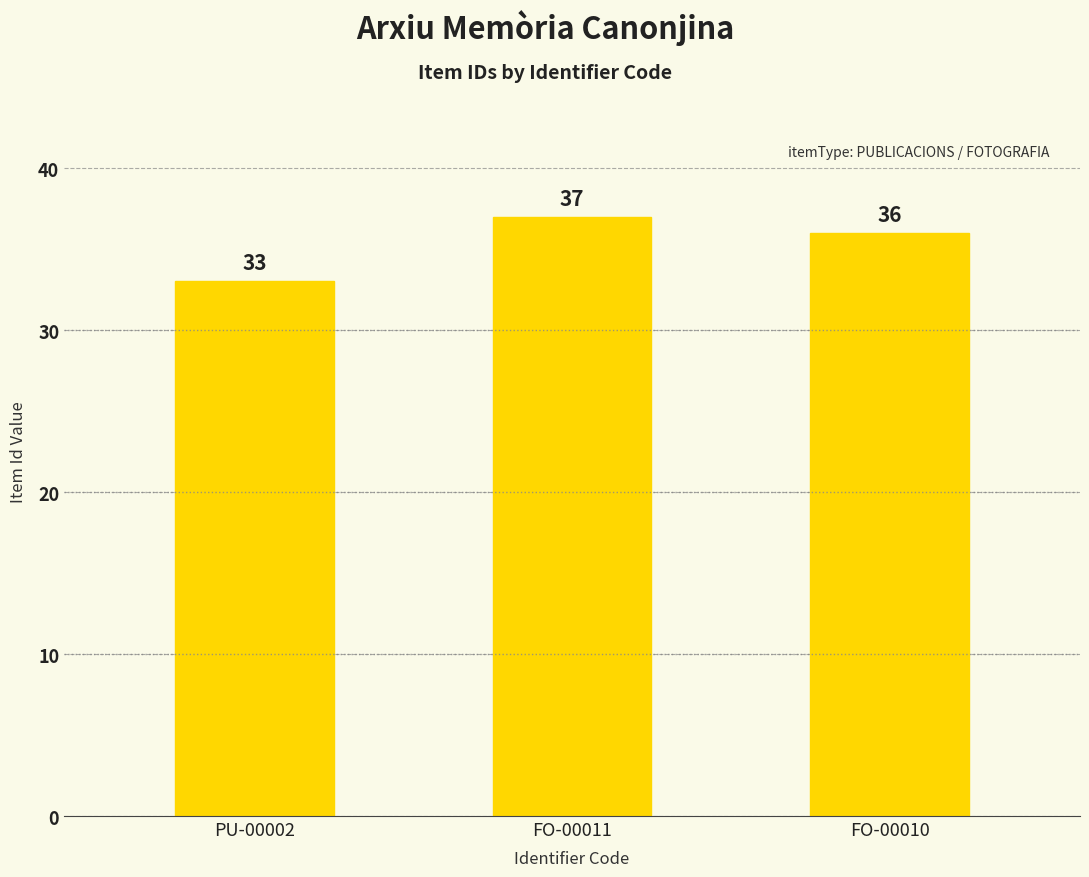

Count the number of data series in this chart.

1